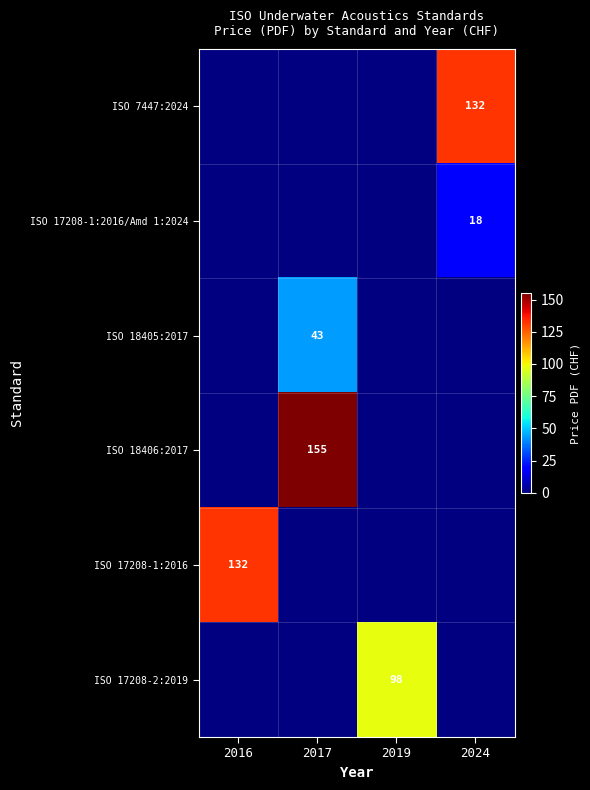

What is the total value across all series at 2019?

98